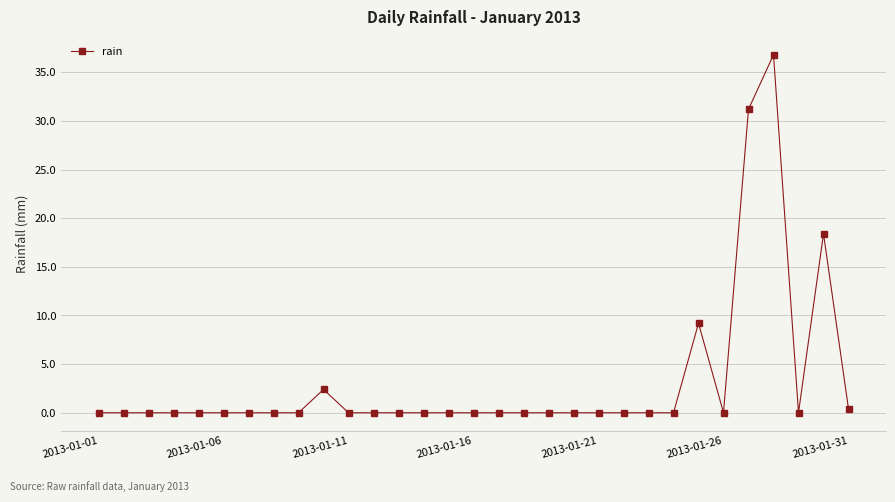

What is the maximum value shown in the chart?

36.8